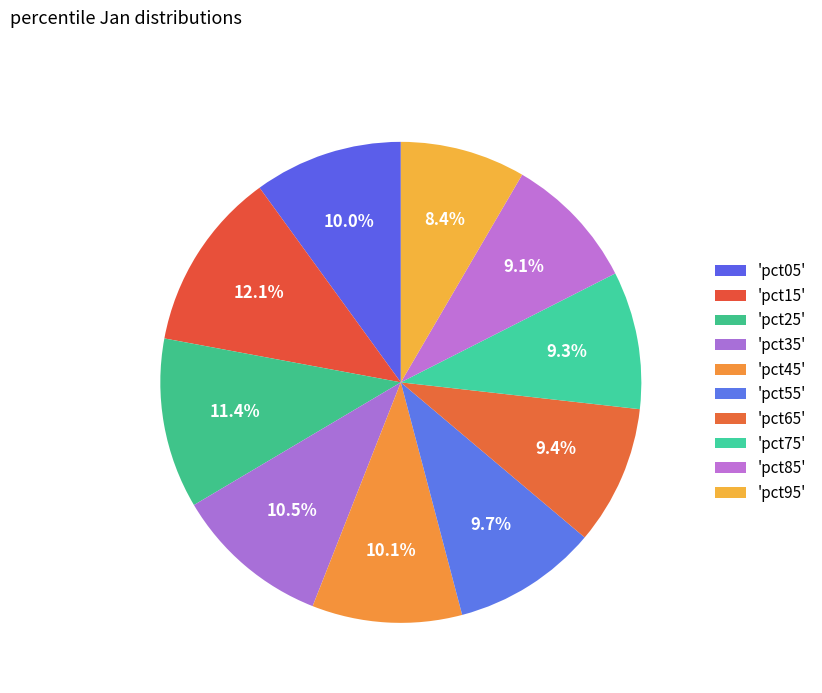

How many segments does this pie chart have?

10